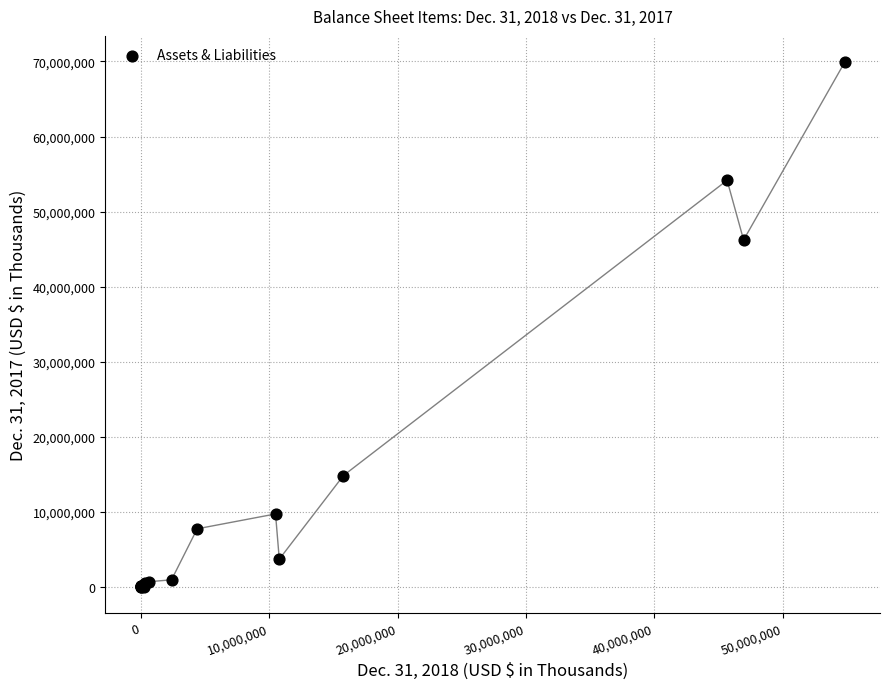

What Y value in the scatter plot is closest to 34959182?

46210458